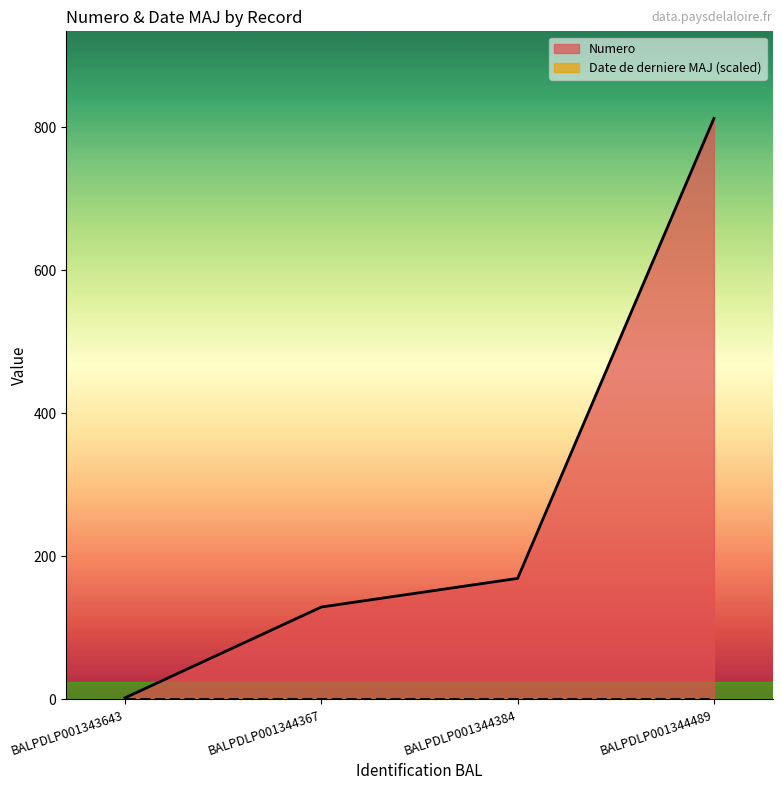

Reading left to right, extract all data points from this chart.

2	129	169	812